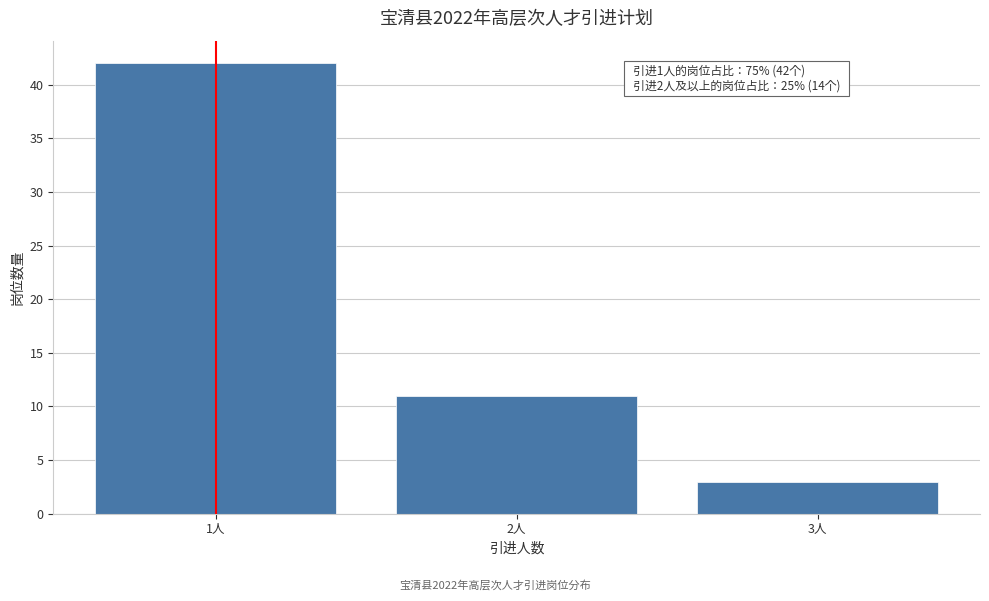

Reading left to right, list all the values displayed in this chart.

42	11	3